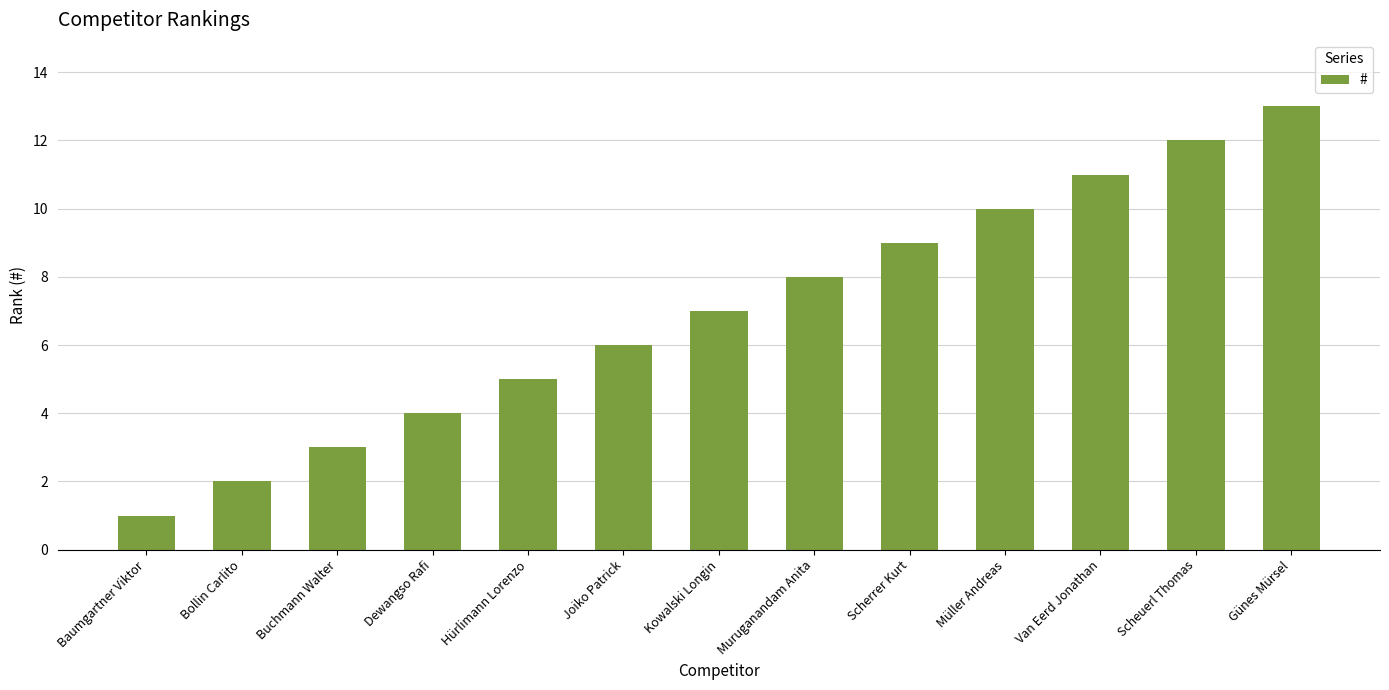

What value does the data have at Joiko Patrick, to the nearest 5?

5